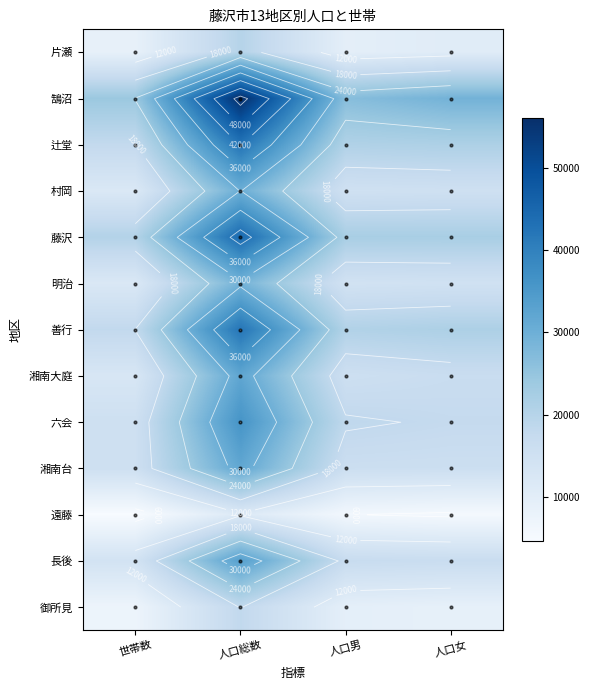

The value of 湘南大庭 at 人口女 is 25584. True or false?

False